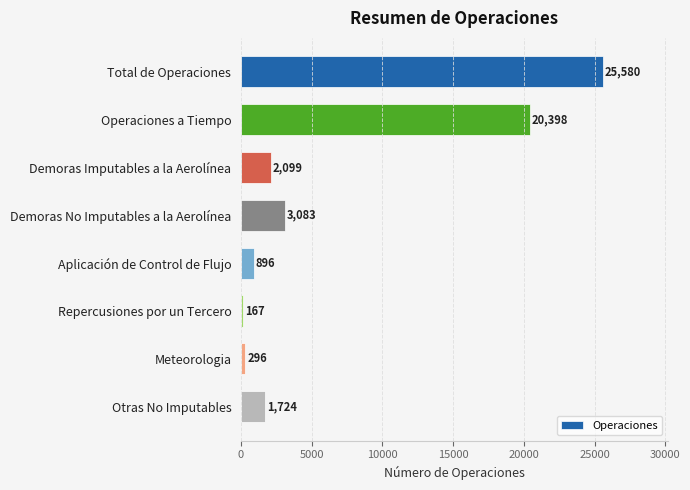

What is the change in value from Total de Operaciones to Aplicación de Control de Flujo?

-24684